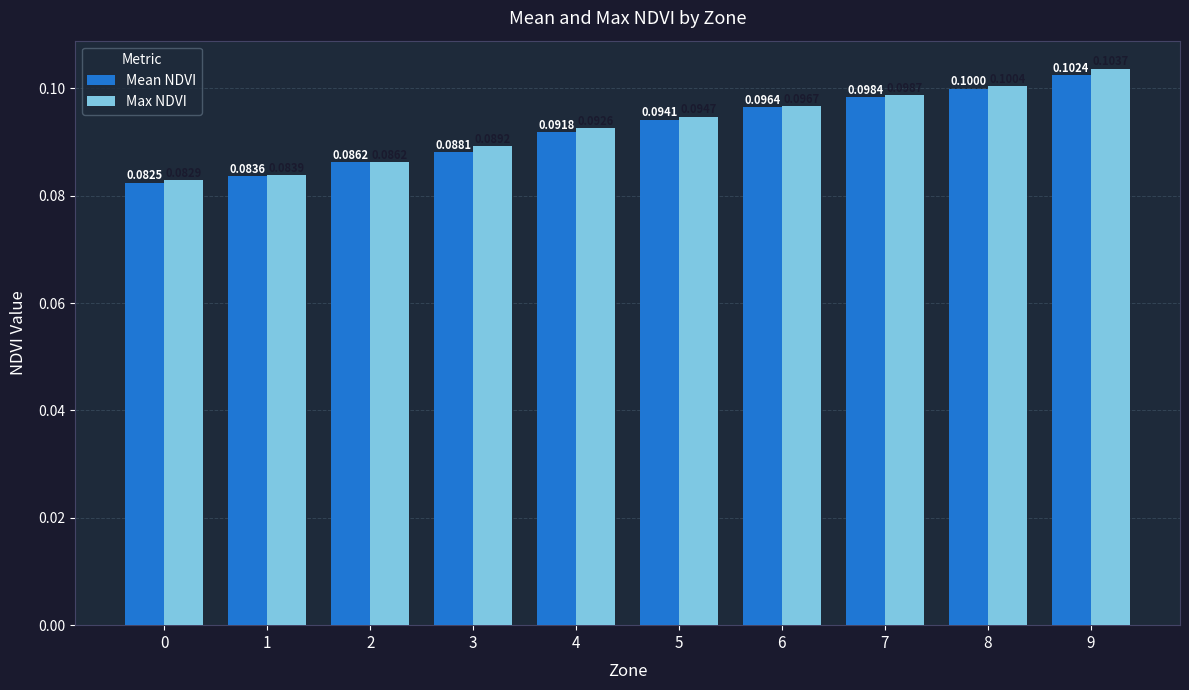

Which series changed the most between 0 and 4?

Max NDVI